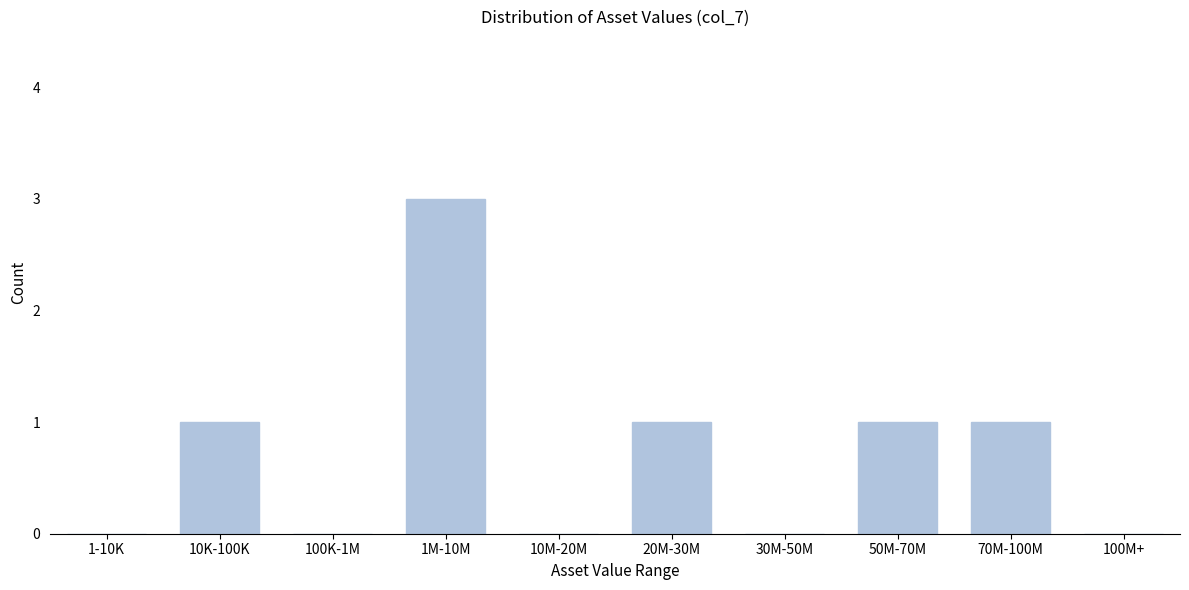

Reading left to right, transcribe all the data shown in this chart.

1-10K=0	10K-100K=1	100K-1M=0	1M-10M=3	10M-20M=0	20M-30M=1	30M-50M=0	50M-70M=1	70M-100M=1	100M+=0